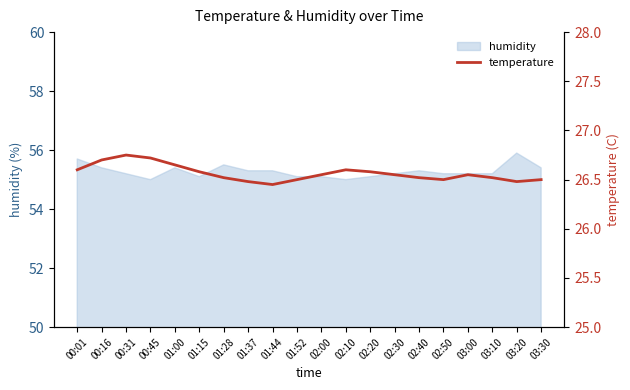

Where is the first local maximum?

00:31